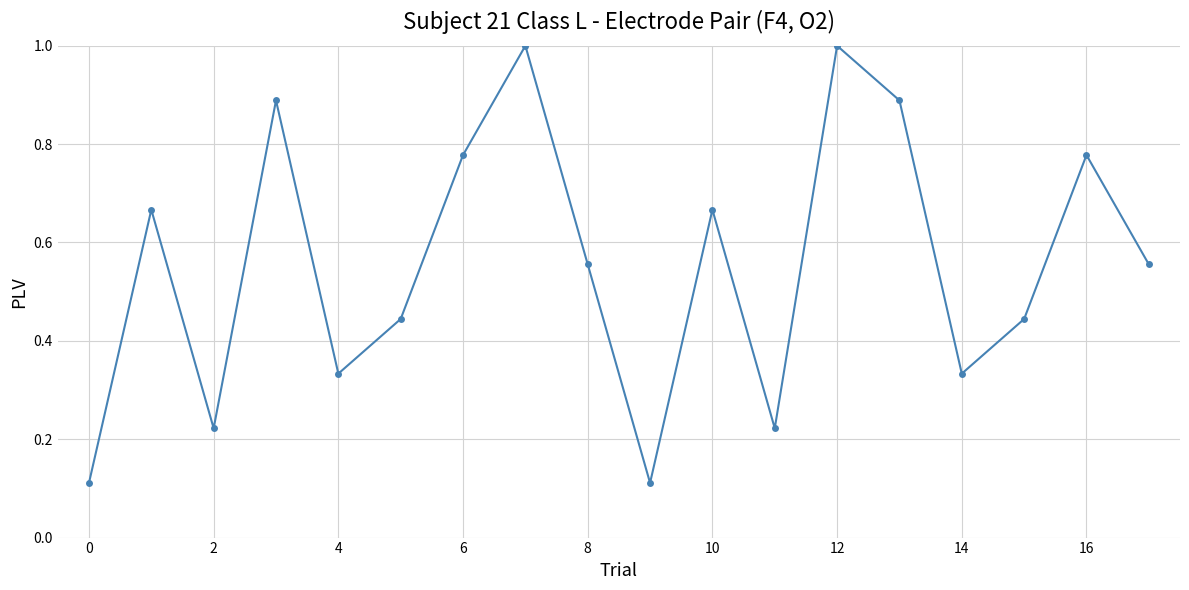

How many points are higher than both their immediate neighbors (excluding endpoints)?

6